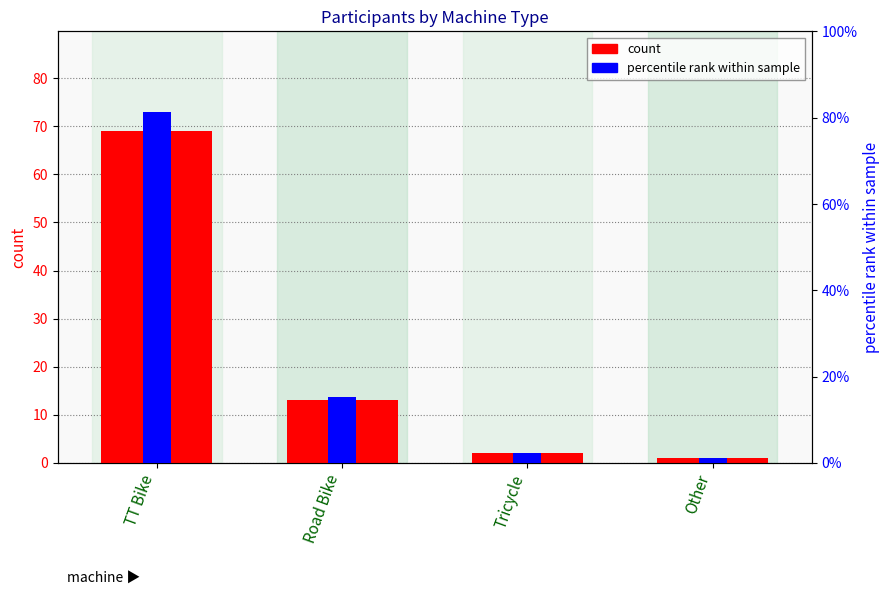

Reading left to right, what are all the values shown in this chart?

count: 69.0	13.0	2.0	1.0
percentile rank within sample: 81.2	15.3	2.4	1.2